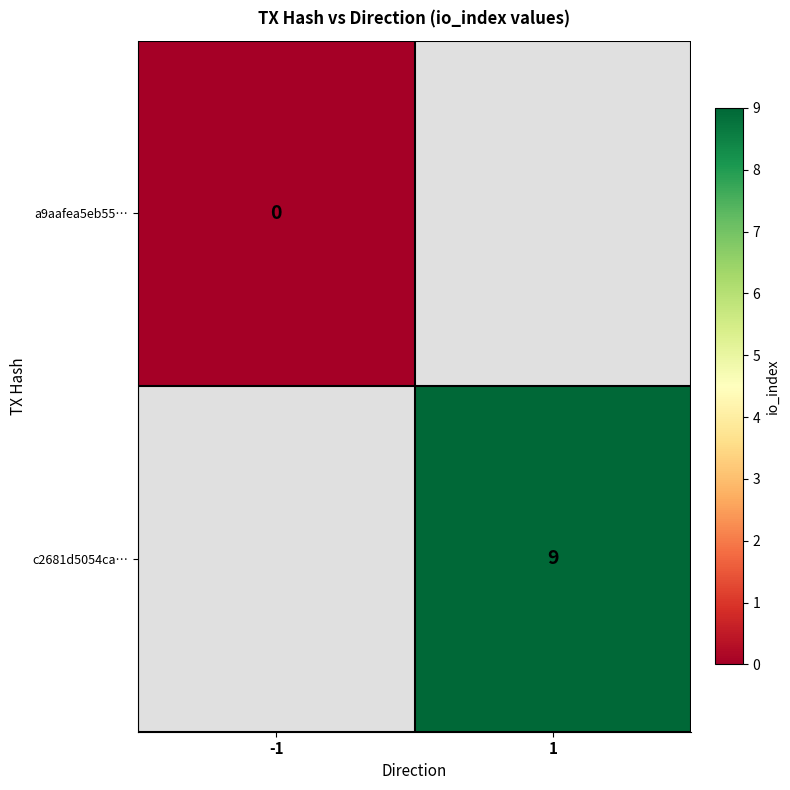

The c2681d5054ca… series shows 9 at 1. True or false?

True